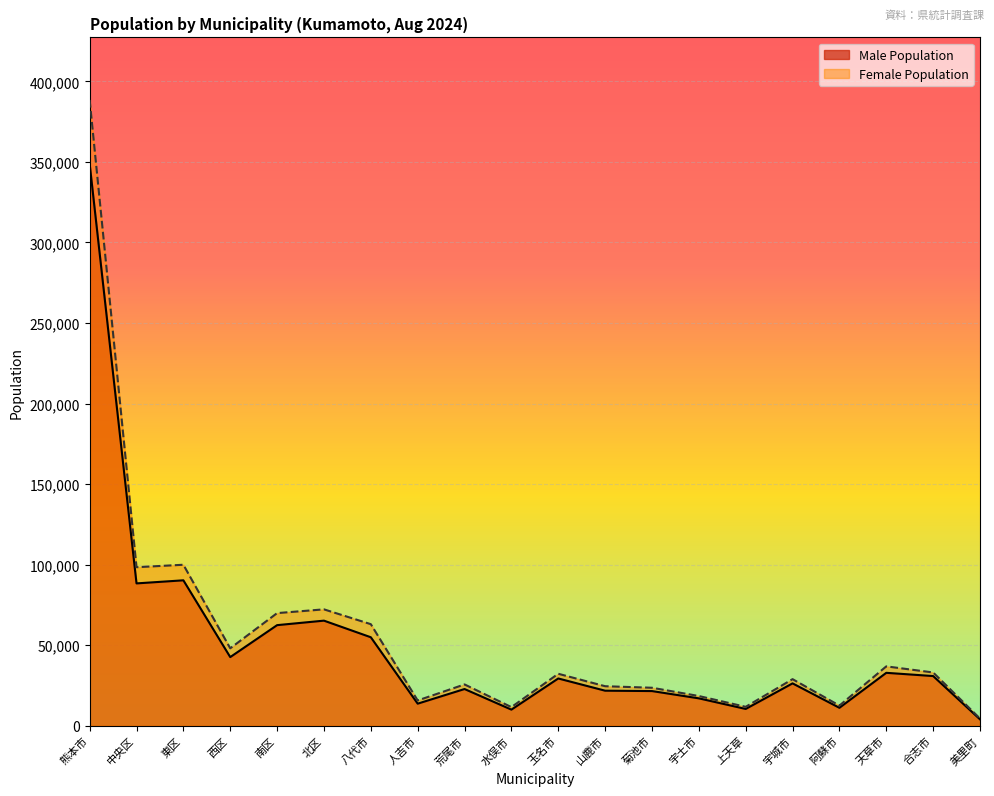

At which label does Male Population first exceed 29316?

熊本市